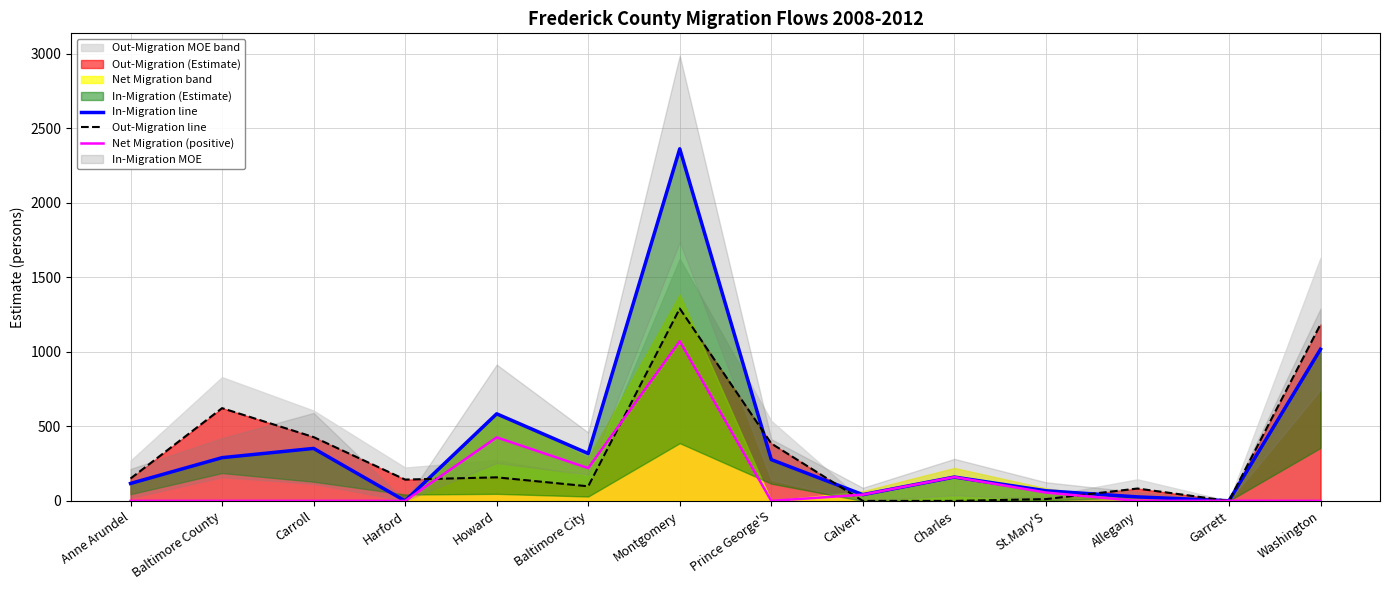

Rank the series by their maximum value, from highest to lowest.

In-Migration line, Out-Migration line, Net Migration (positive)